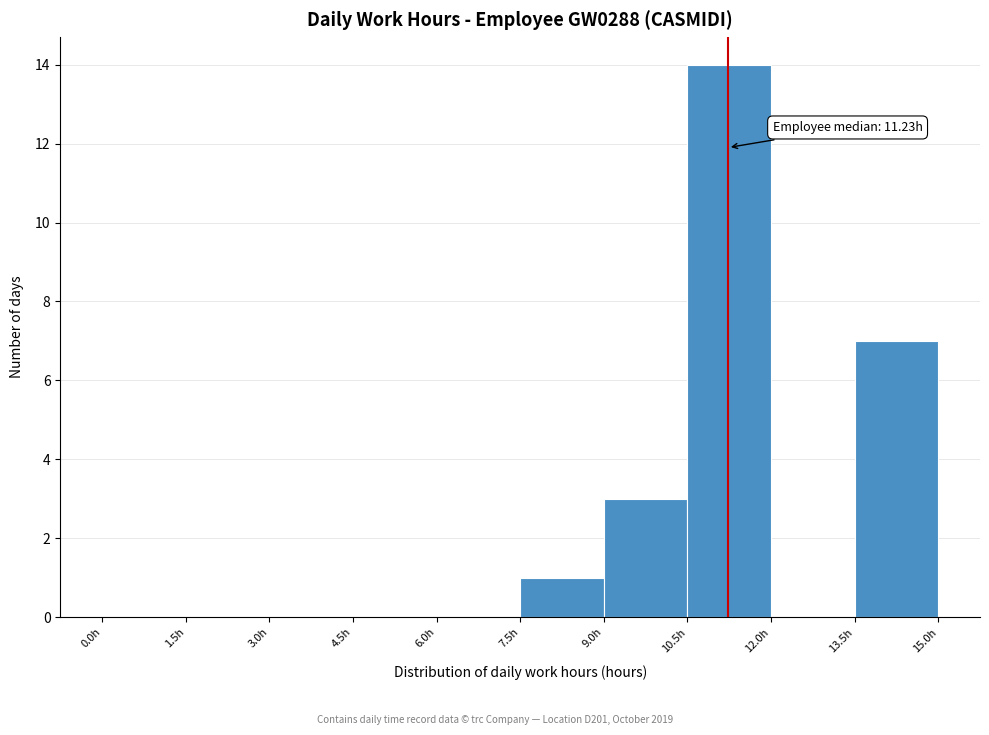

Which range on the x-axis has the tallest bar?

10.5 to 12.0